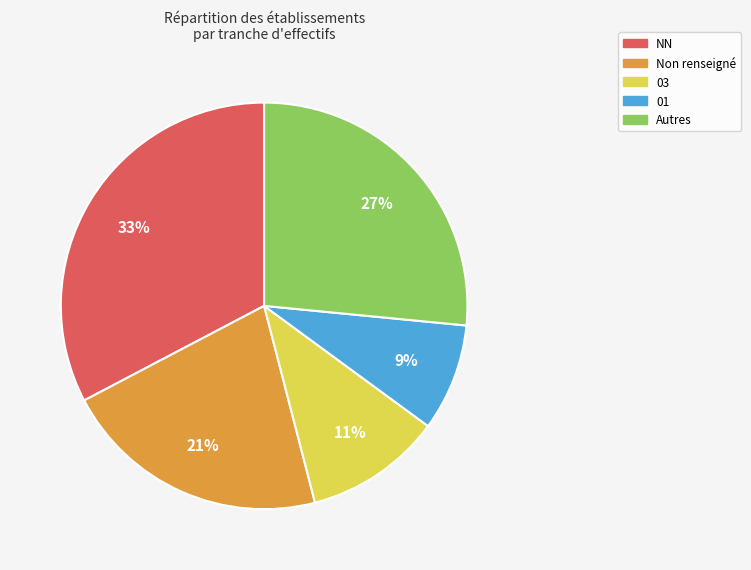

Is there any slice that represents more than half of the pie?

No